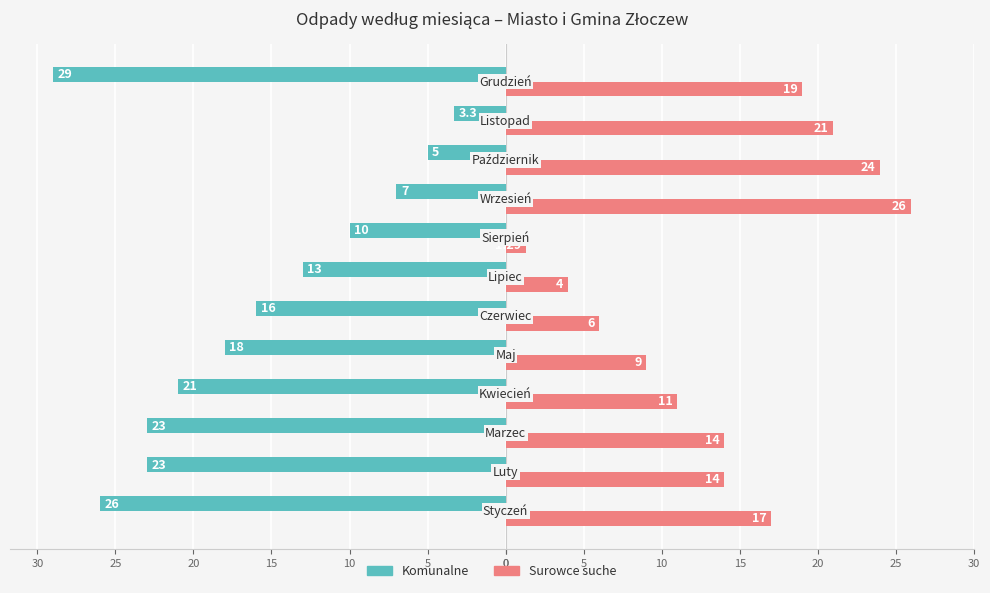

What are all the series names shown in the legend?

Komunalne, Surowce suche